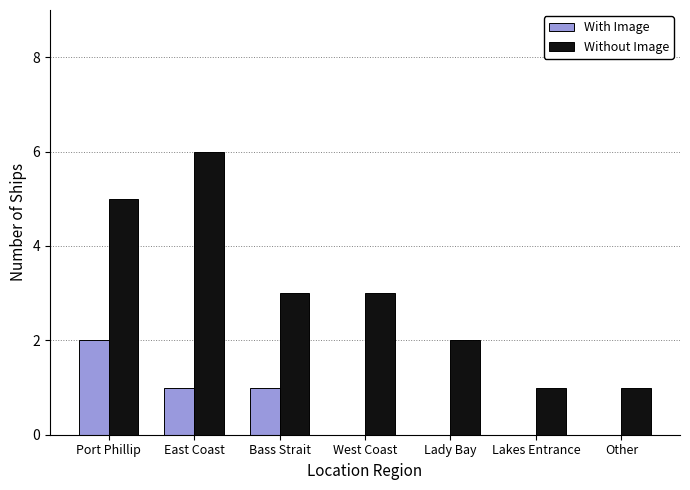

Reading left to right, extract all data points from this chart.

With Image: Port Phillip=2	East Coast=1	Bass Strait=1	West Coast=0	Lady Bay=0	Lakes Entrance=0	Other=0
Without Image: Port Phillip=5	East Coast=6	Bass Strait=3	West Coast=3	Lady Bay=2	Lakes Entrance=1	Other=1